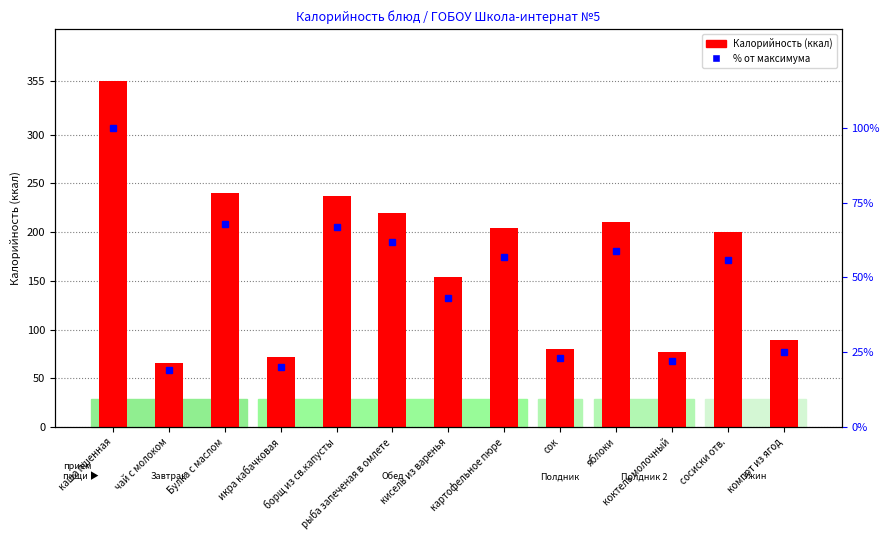

Is it true that Калорийность equals 77.0 at коктель молочный?

True